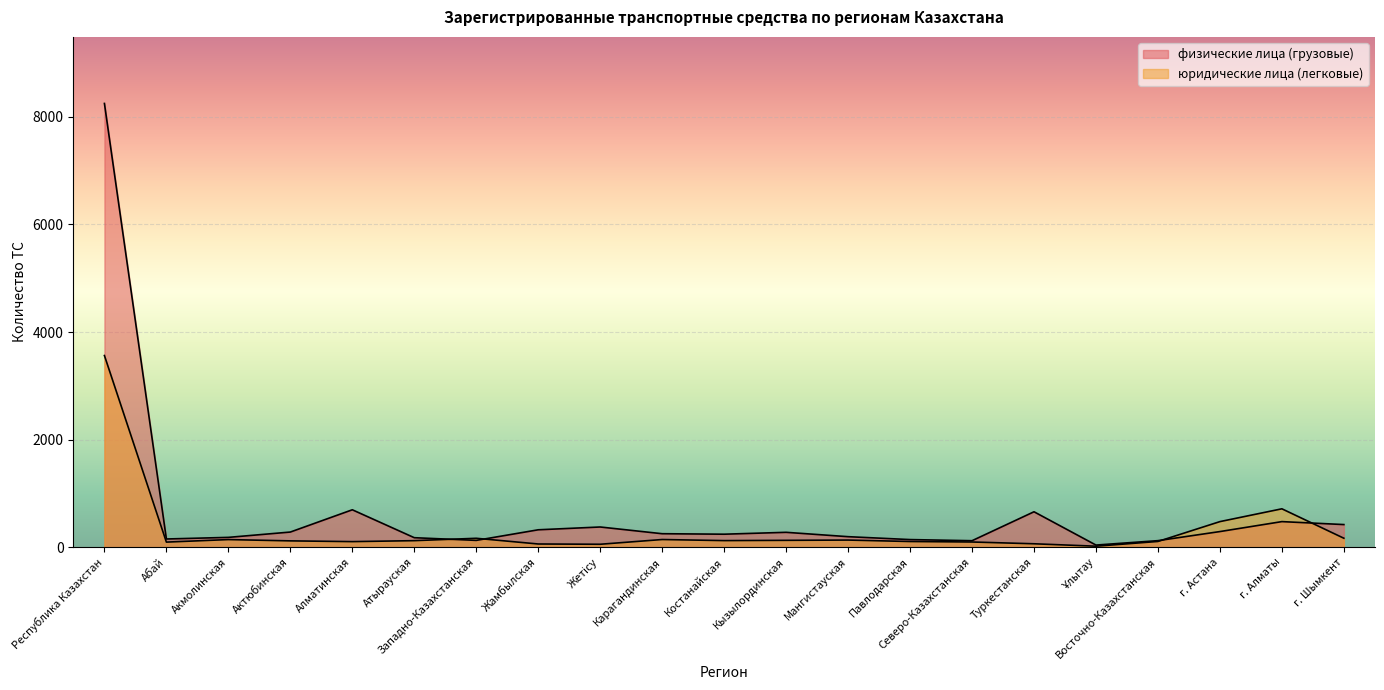

How many data points in физические лица (грузовые) are above 251?

10